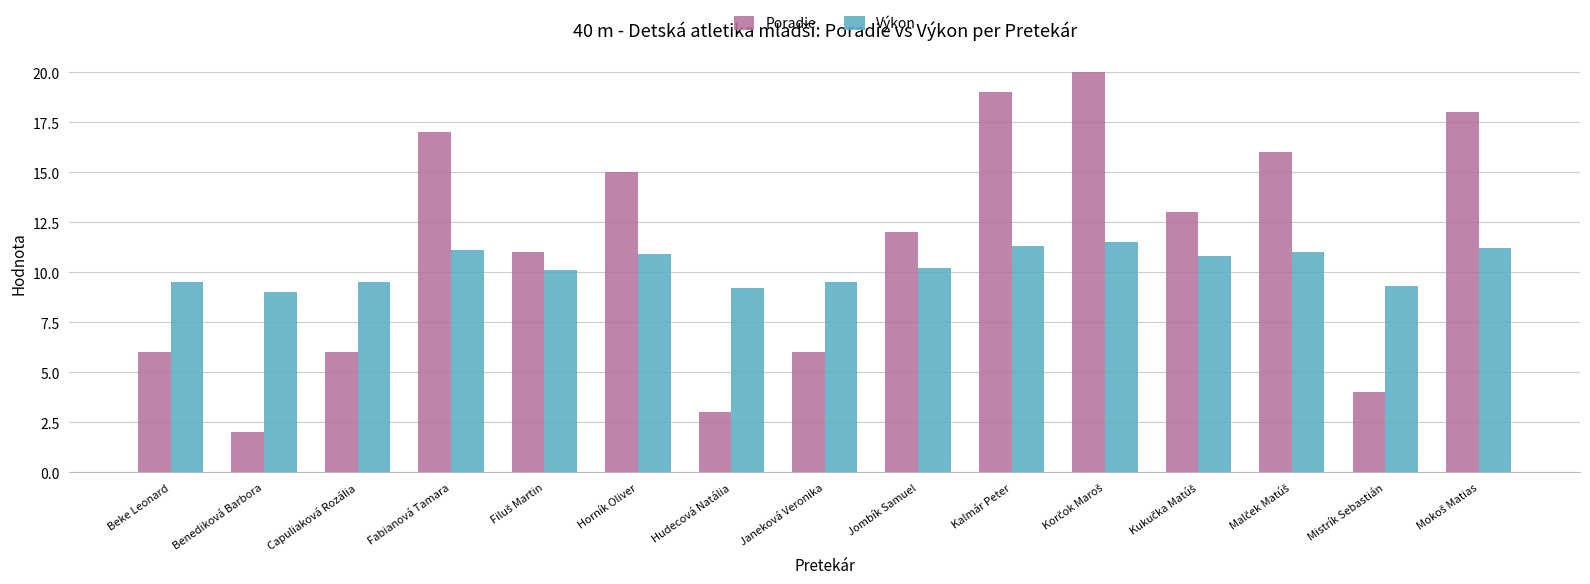

What is the difference between the maximum and minimum values in the Výkon series?

2.5